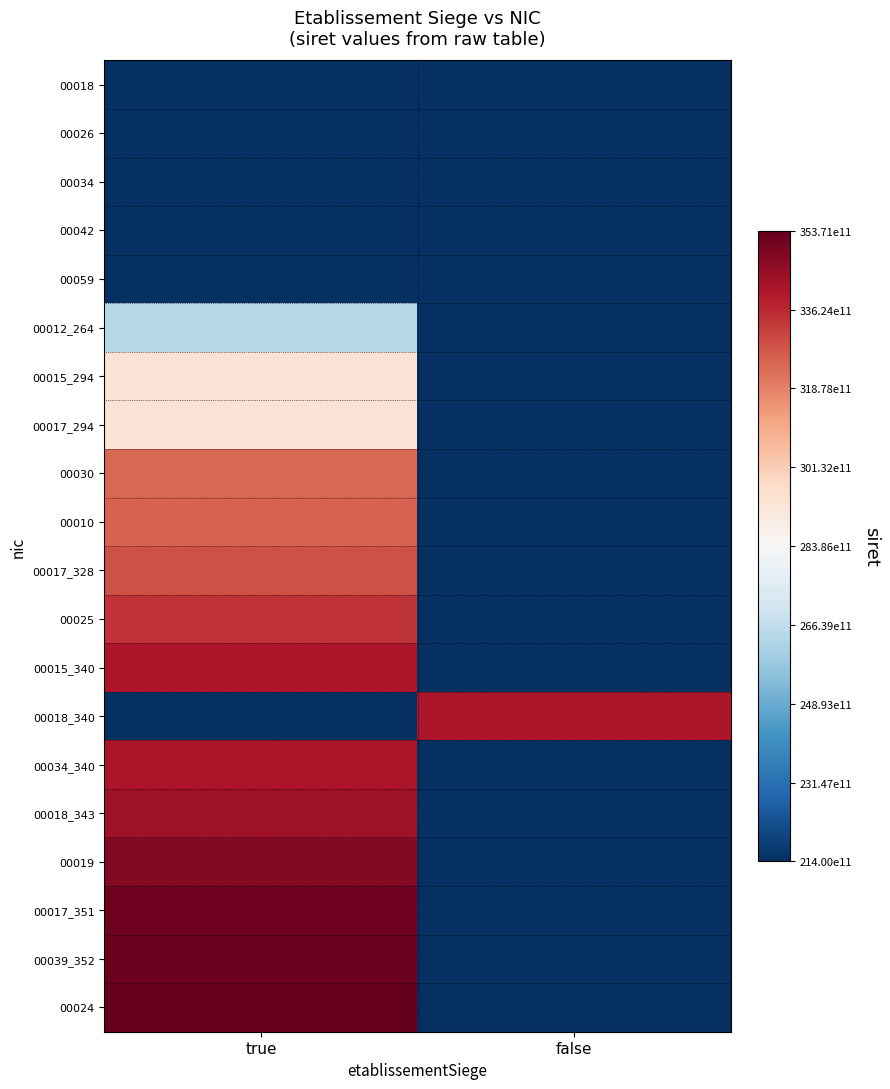

List the series in order of their peak value, lowest first.

00018, 00026, 00034, 00042, 00059, 00012_264, 00015_294, 00017_294, 00030, 00010, 00017_328, 00025, 00015_340, 00018_340, 00034_340, 00018_343, 00019, 00017_351, 00039_352, 00024